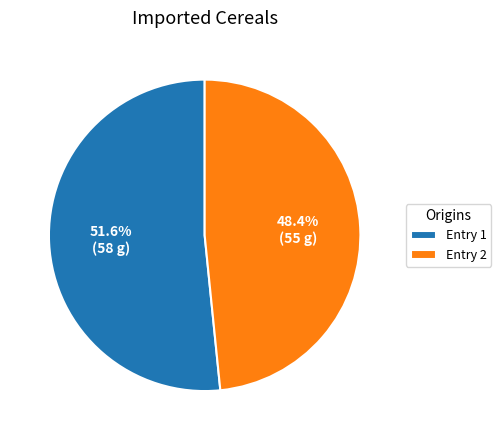

Count the number of slices in the pie.

2